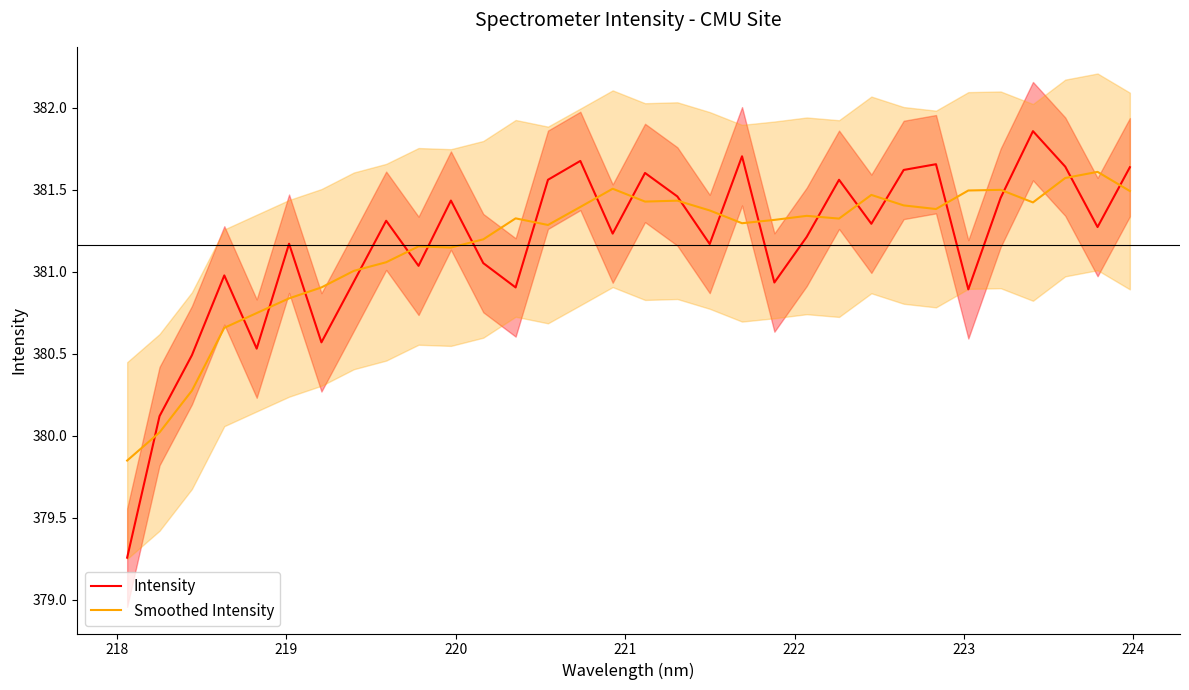

What are all the series names shown in the legend?

Intensity, Smoothed Intensity